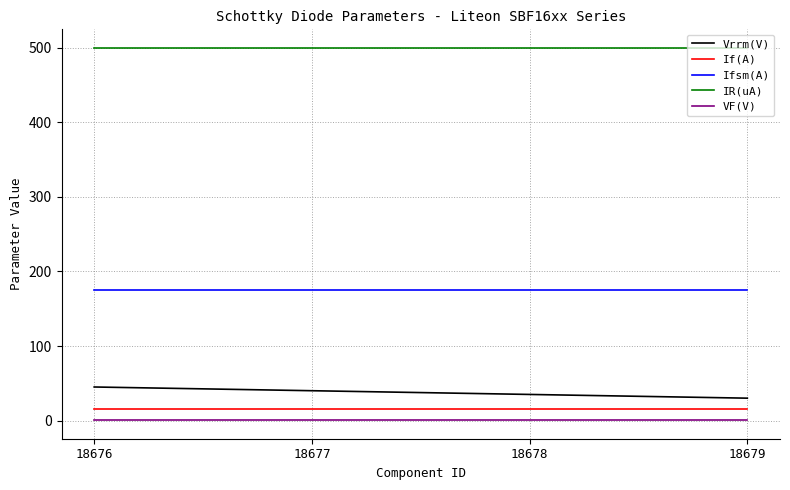

Reading left to right, what are all the values shown in this chart?

Vrrm(V): 18676=45.0	18677=40.0	18678=35.0	18679=30.0
If(A): 18676=16.0	18677=16.0	18678=16.0	18679=16.0
Ifsm(A): 18676=175.0	18677=175.0	18678=175.0	18679=175.0
IR(uA): 18676=500.0	18677=500.0	18678=500.0	18679=500.0
VF(V): 18676=0.6	18677=0.6	18678=0.6	18679=0.6